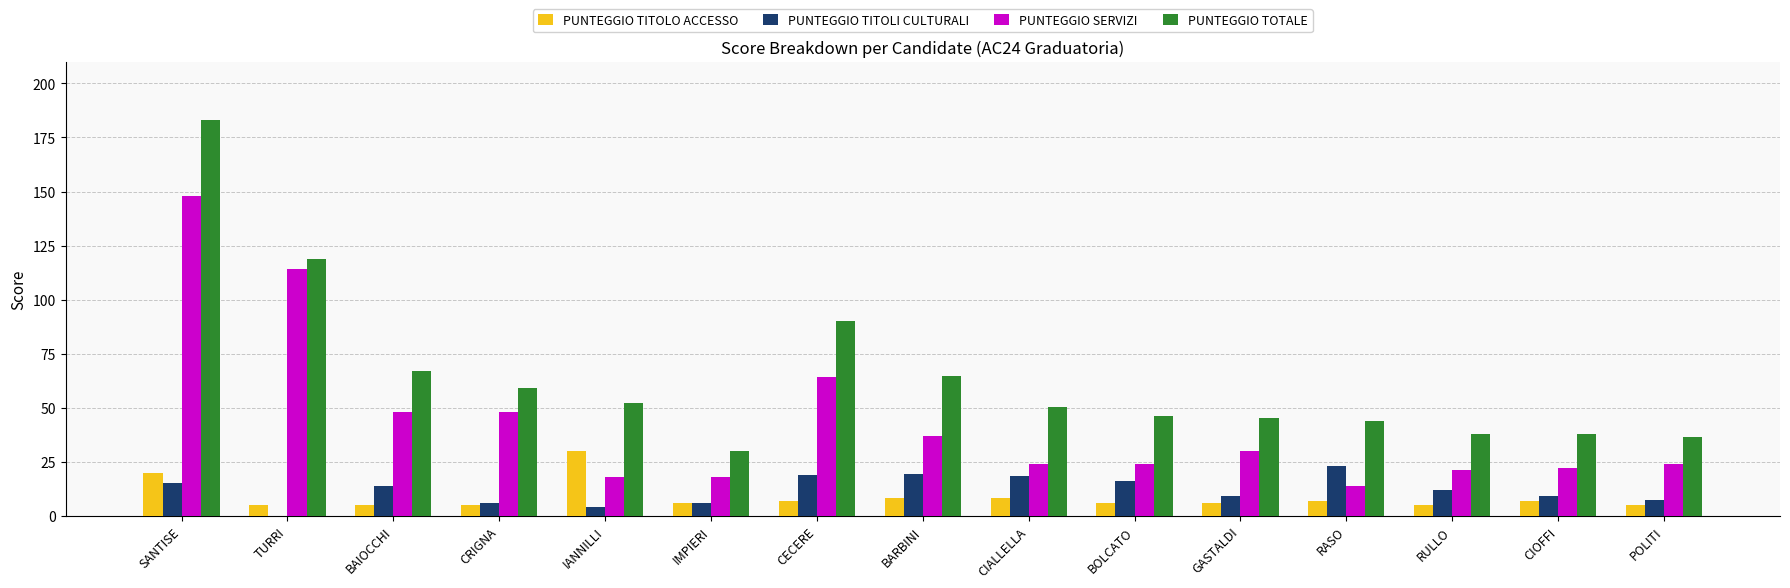

True or false: PUNTEGGIO TOTALE has a value of 53.5 at CIOFFI.

False